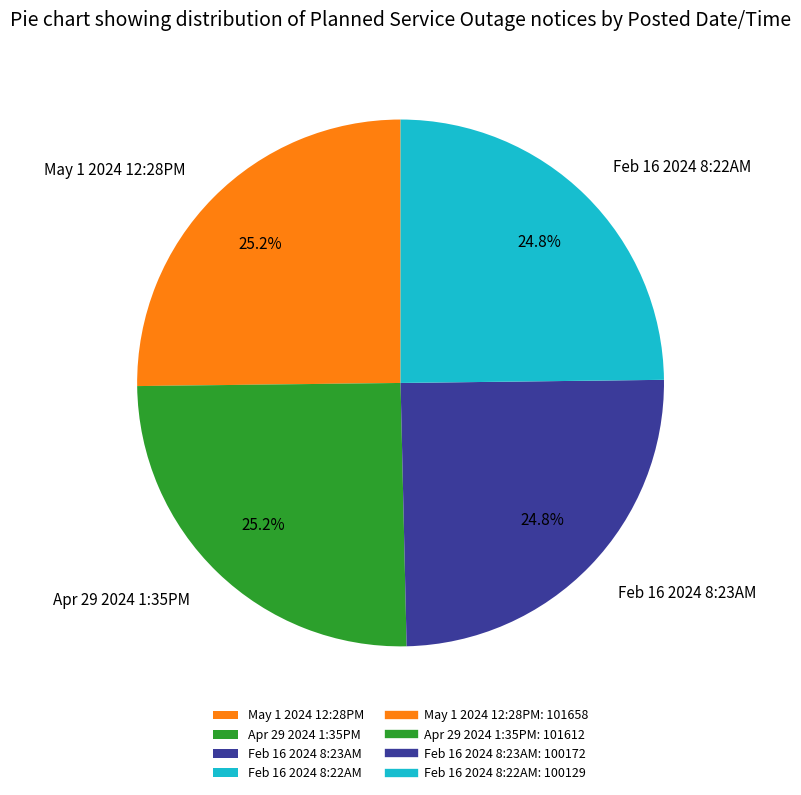

Is there a majority slice in this chart?

No